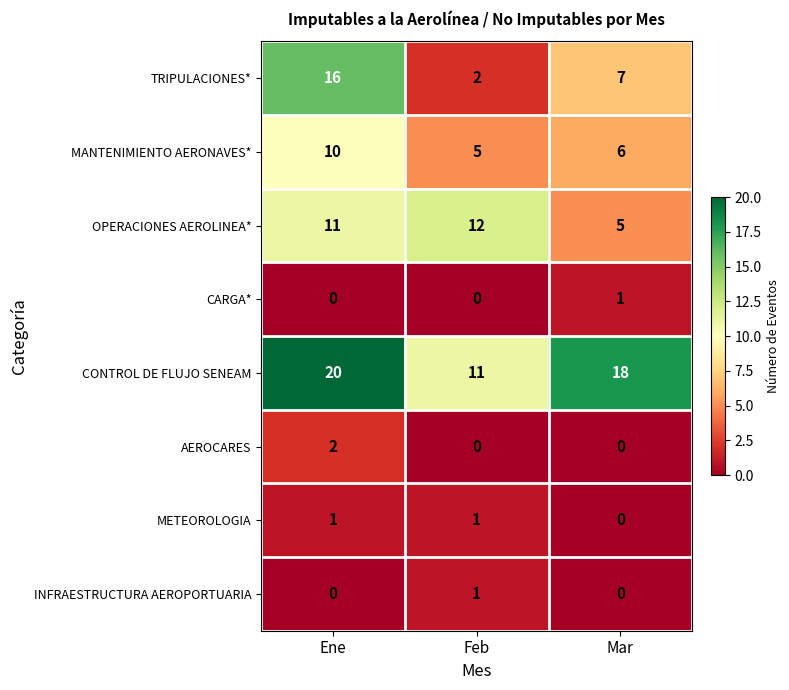

List the labels in order of MANTENIMIENTO AERONAVES* value, smallest first.

Feb, Mar, Ene